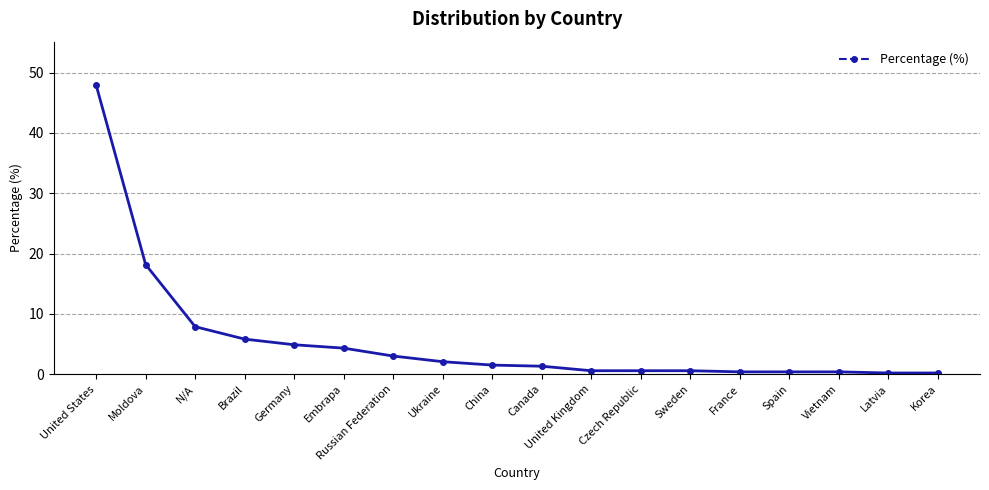

What is the approximate value at Czech Republic?

0.6